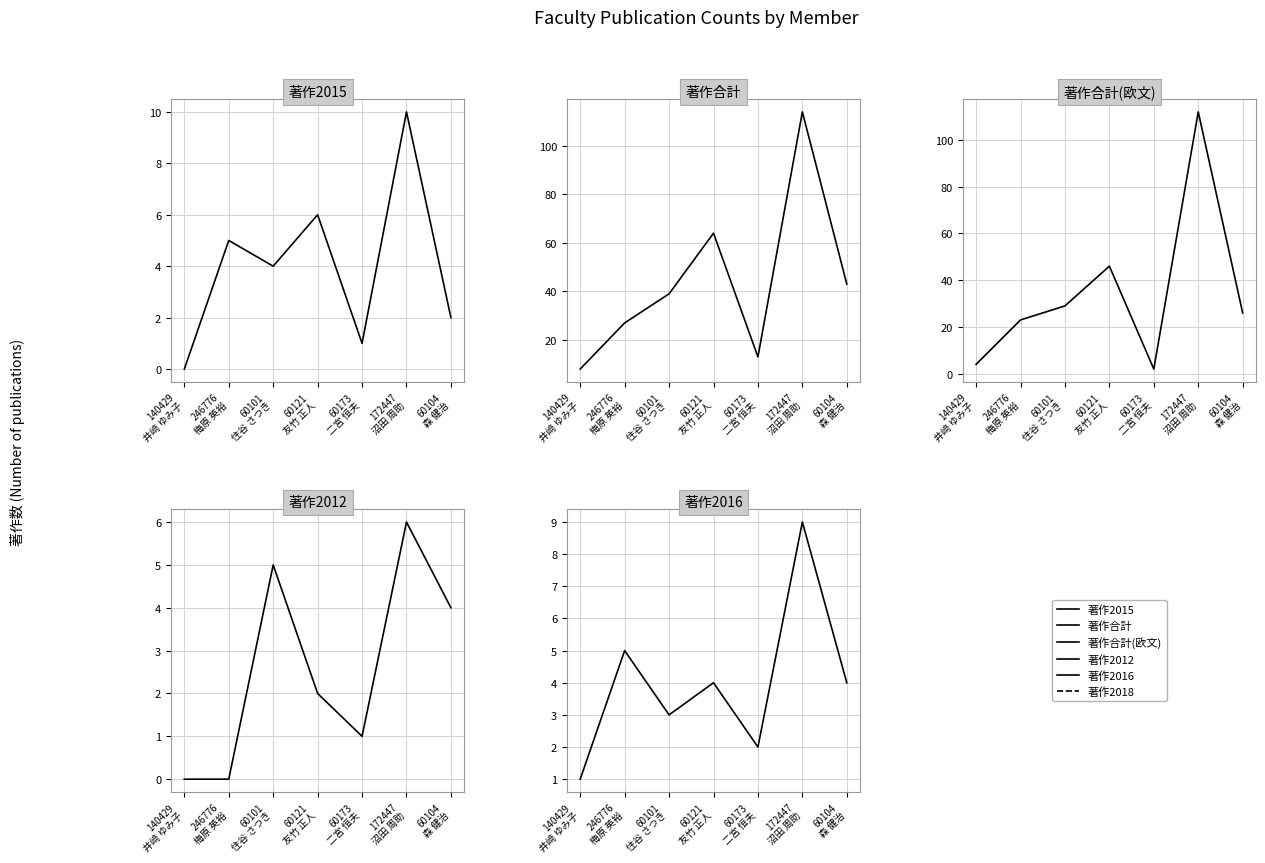

At how many categories does at least one series exceed 72?

1